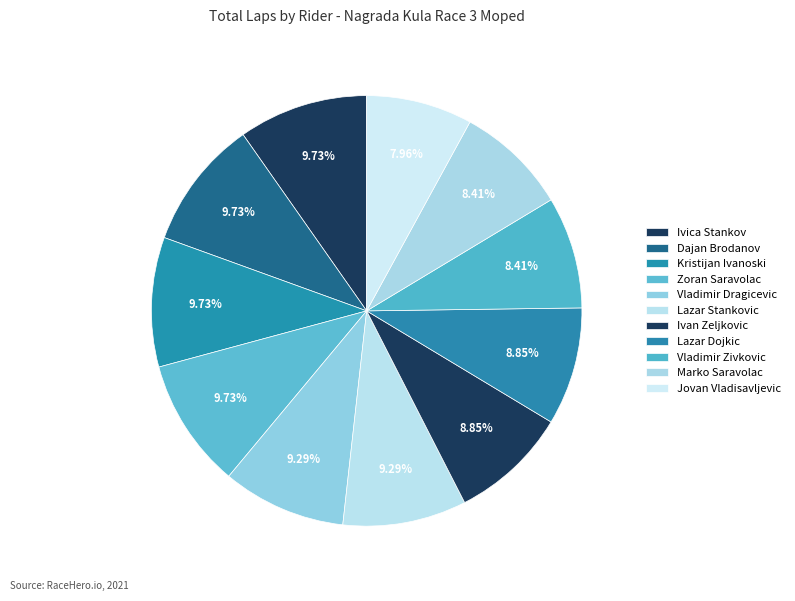

How many slices are in this pie chart?

11